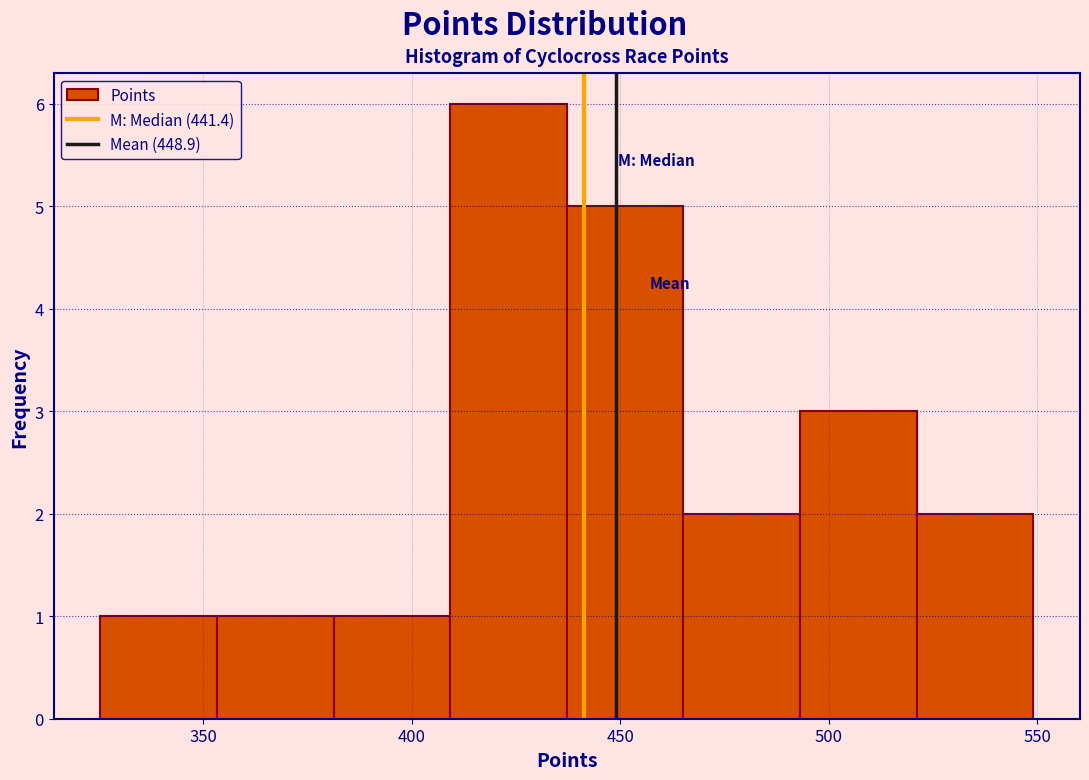

What is the height of the bar covering 495 to 520 on the x-axis? Neither the bar edges nor the heights are printed on the chart, so give them approximately, as read against the axes.

3